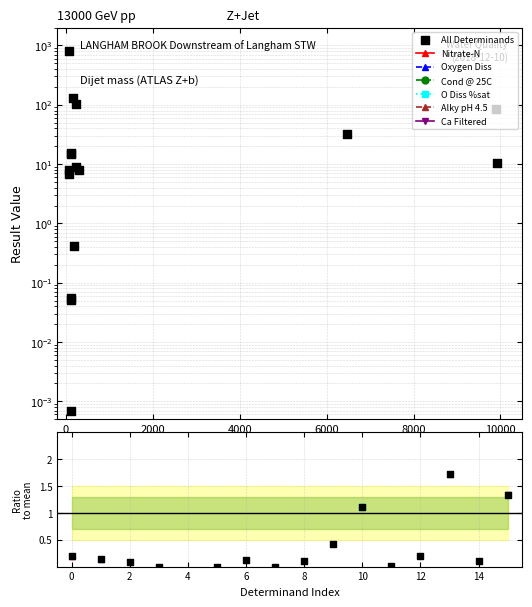

Which series has the largest total across all categories?

All Determinands